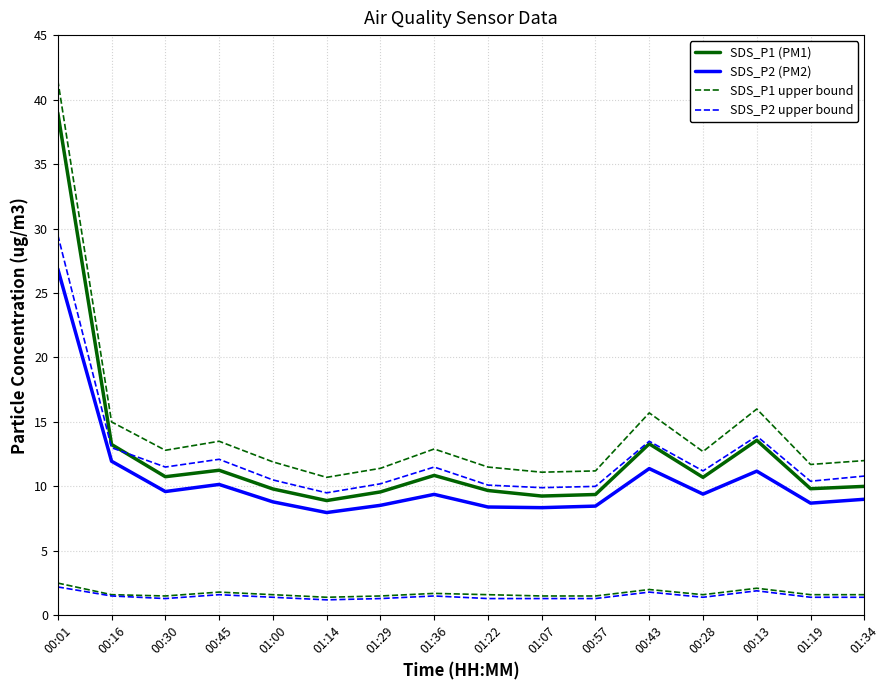

Does the chart have visible grid lines?

Yes